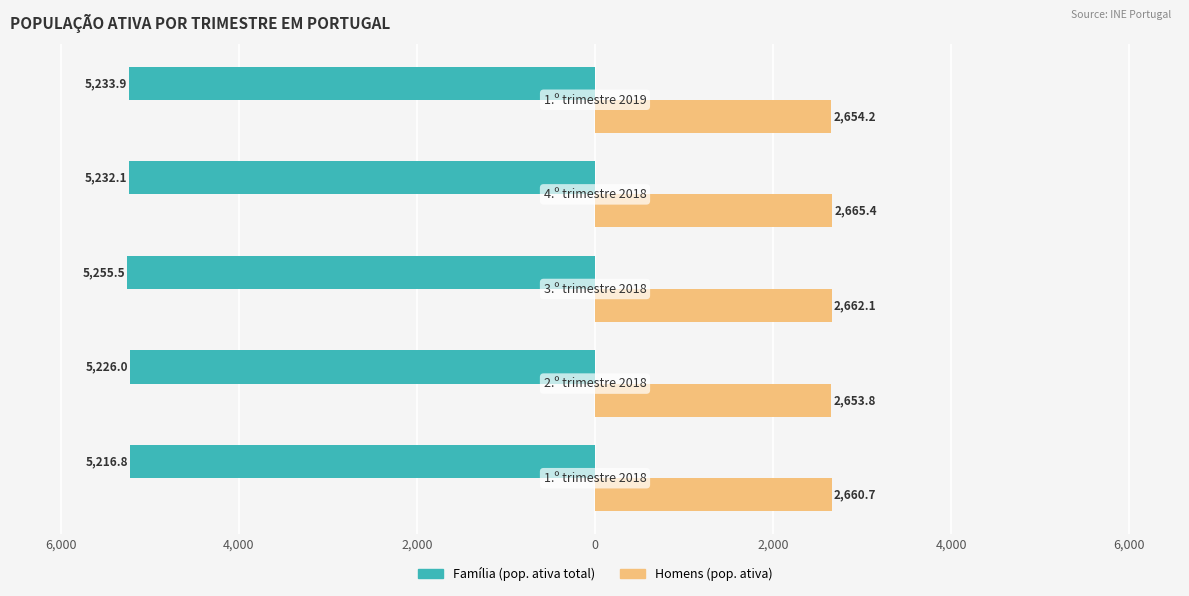

What is the minimum value shown in the chart?

-5255.5